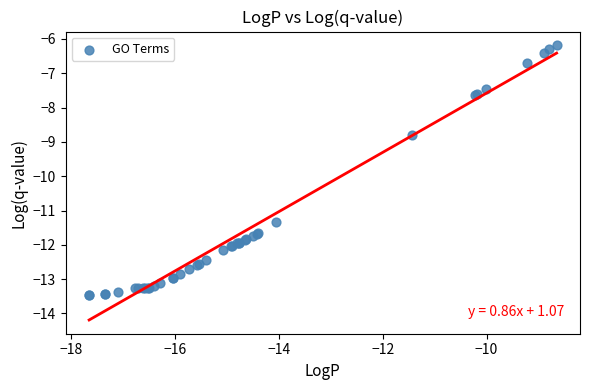

What Y value in the scatter plot is closest to -9?

-8.8